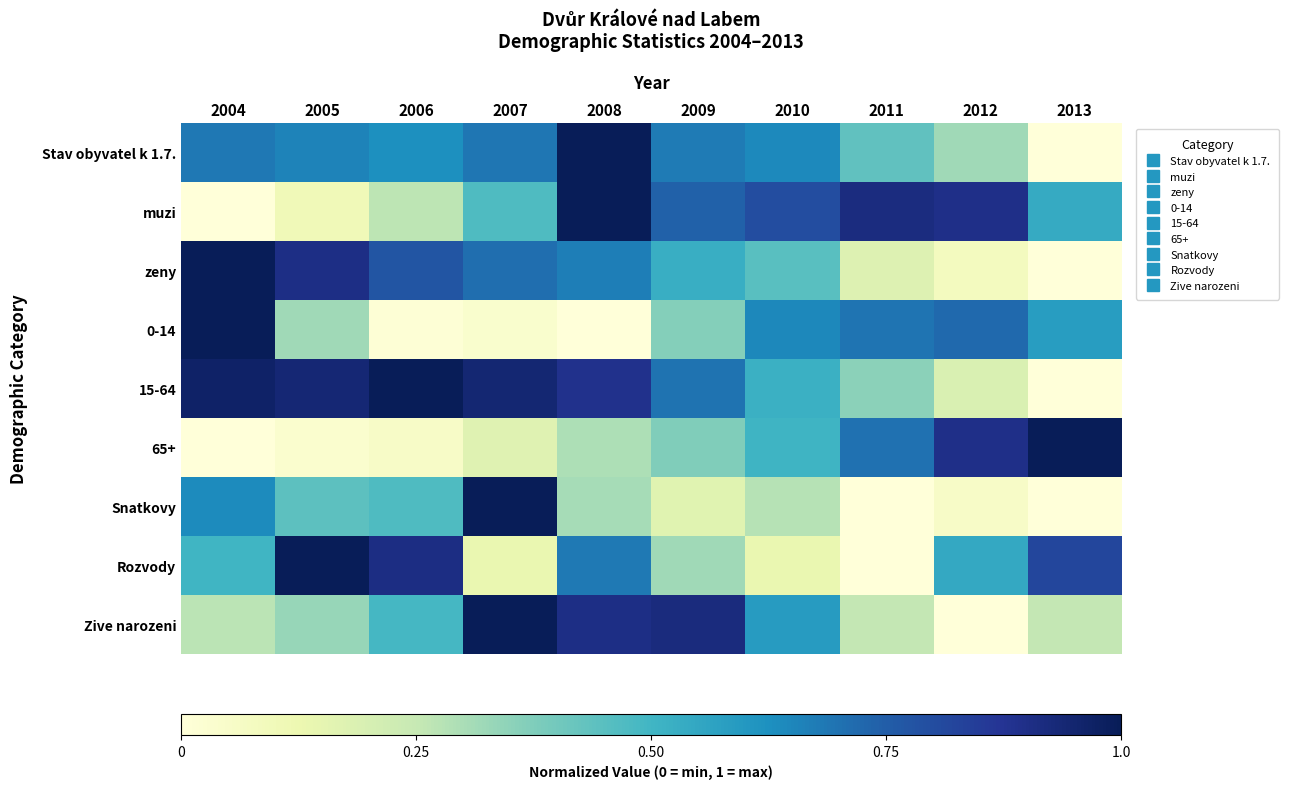

At how many categories does at least one series exceed 0?

10